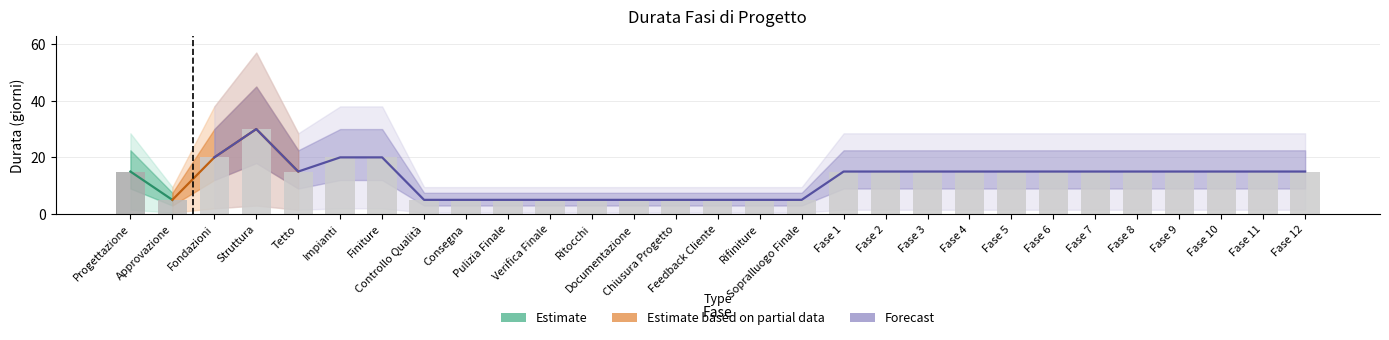

What is the minimum value shown in the chart?

5